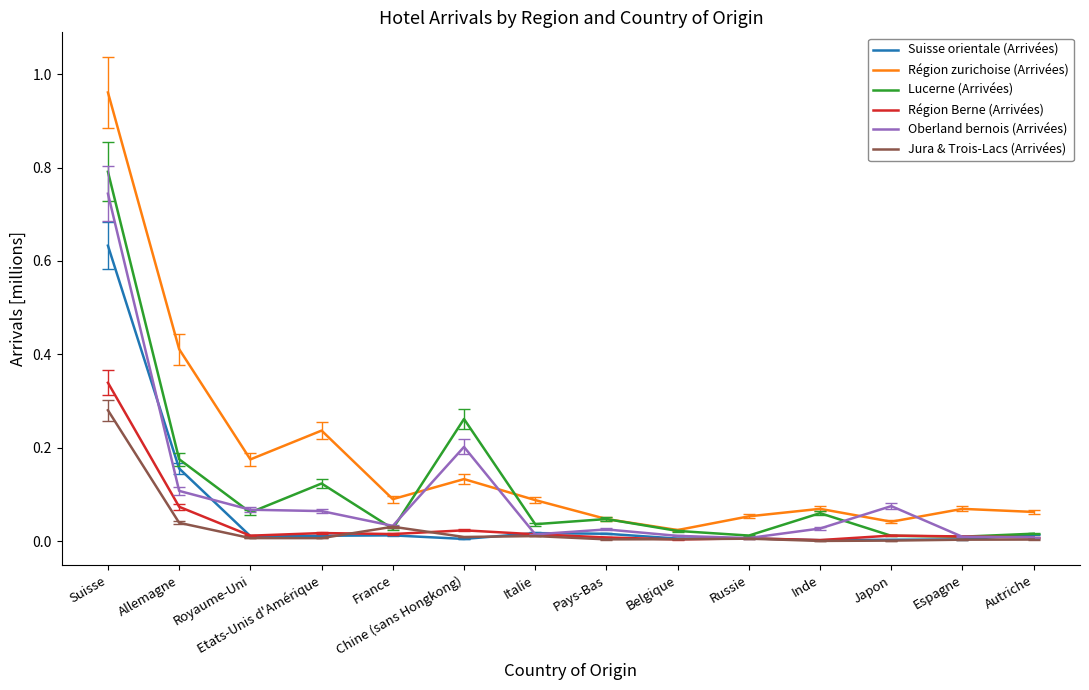

Between which two adjacent categories do Jura & Trois-Lacs (Arrivées) and Lucerne (Arrivées) first intersect?

Etats-Unis d'Amérique and France